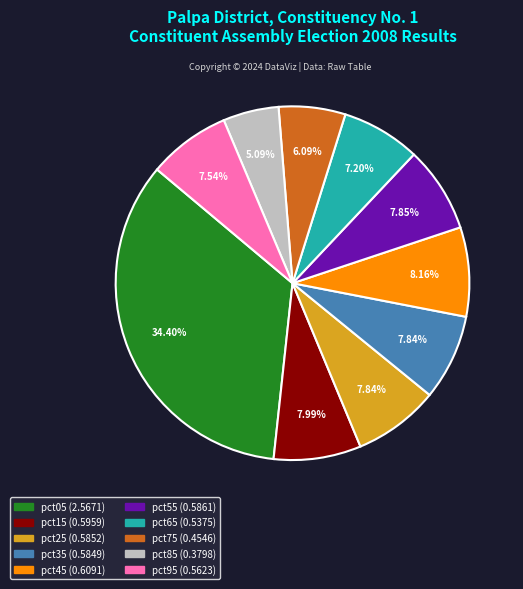

What percentage do pct25 and pct35 together represent?

15.7%